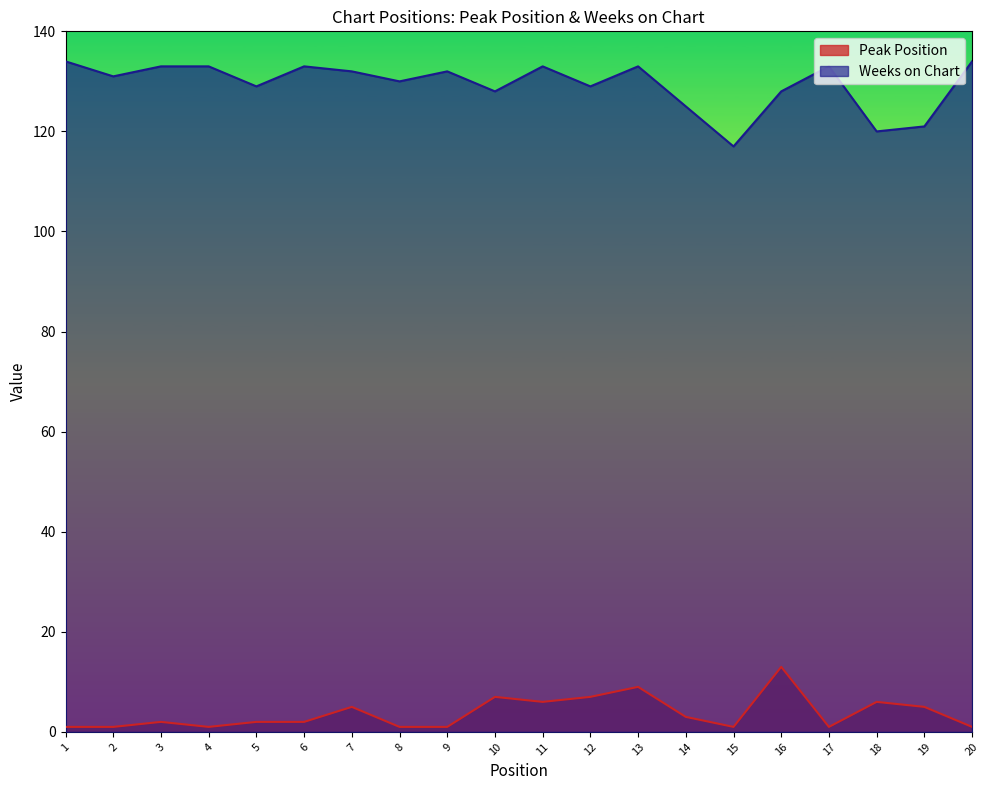

Does the chart display data point markers on the line(s)?

No